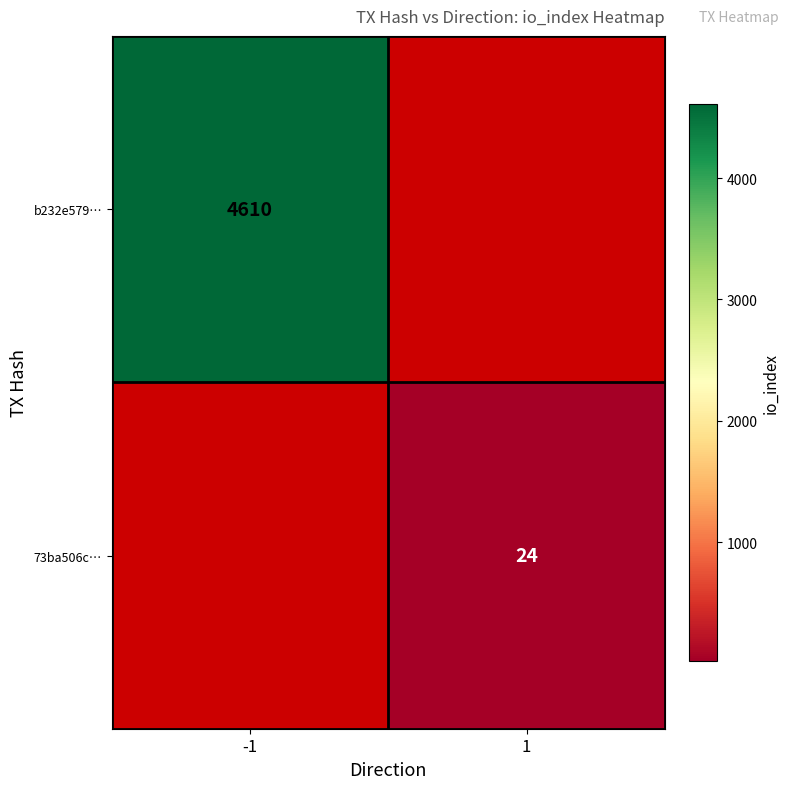

The value of b232e579… at -1 is 6731. True or false?

False